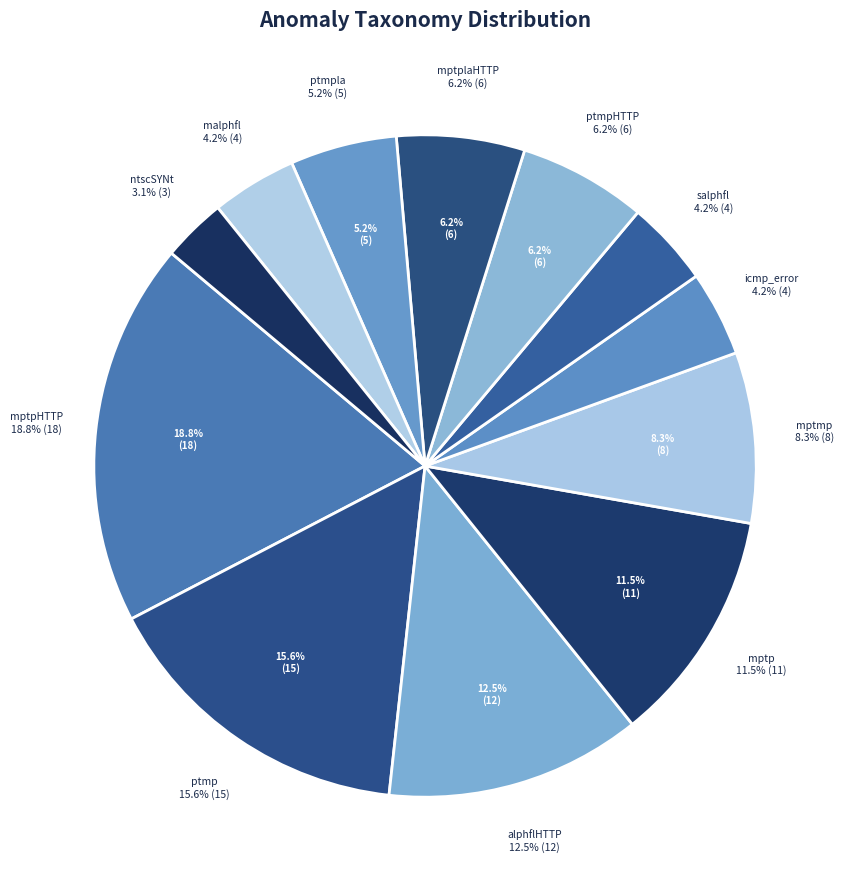

Count the number of slices in the pie.

12